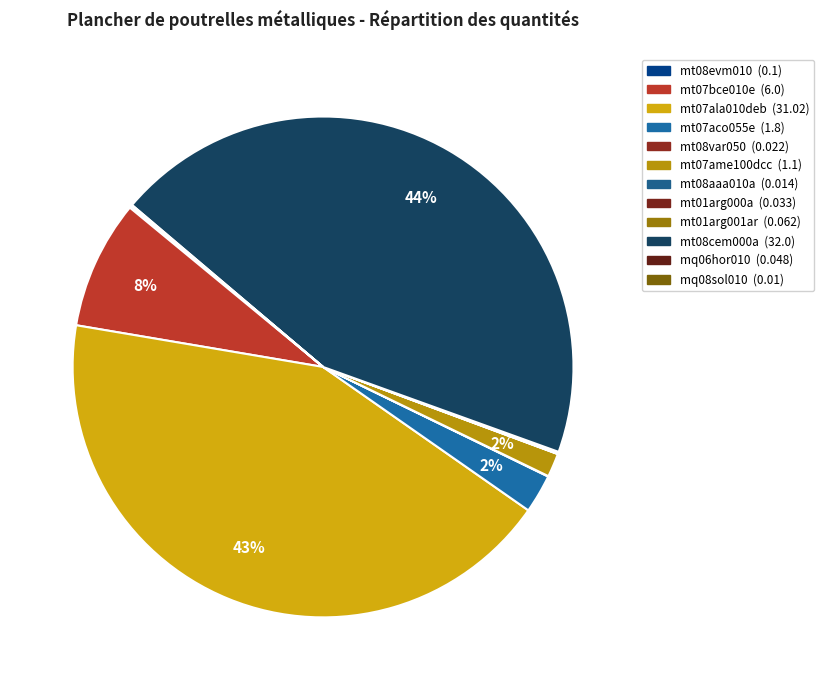

What is the change in value from mt01arg001ar to mt08cem000a?

+31.9